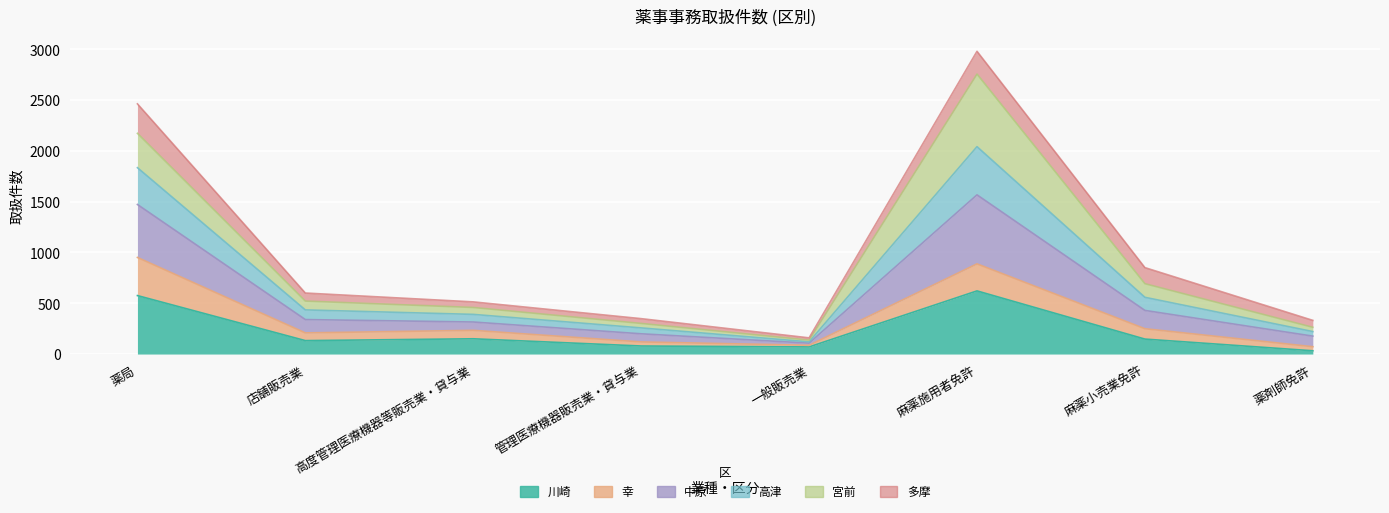

Where is the first local maximum for 中原?

麻薬施用者免許